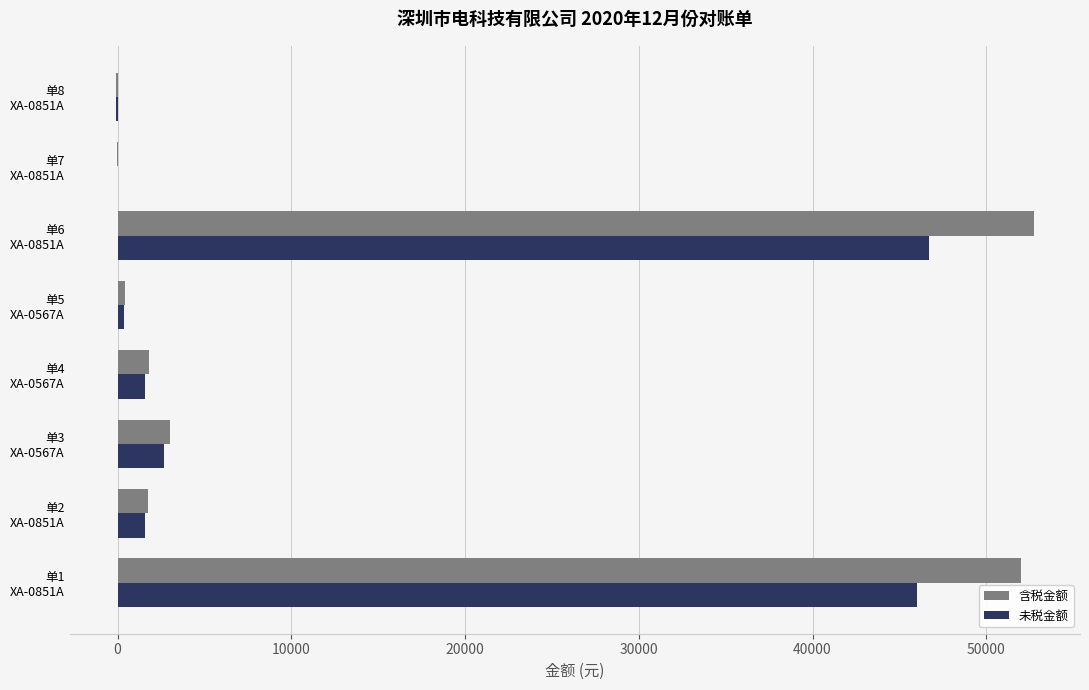

What is the sum of all 未税金额 values?

98742.0